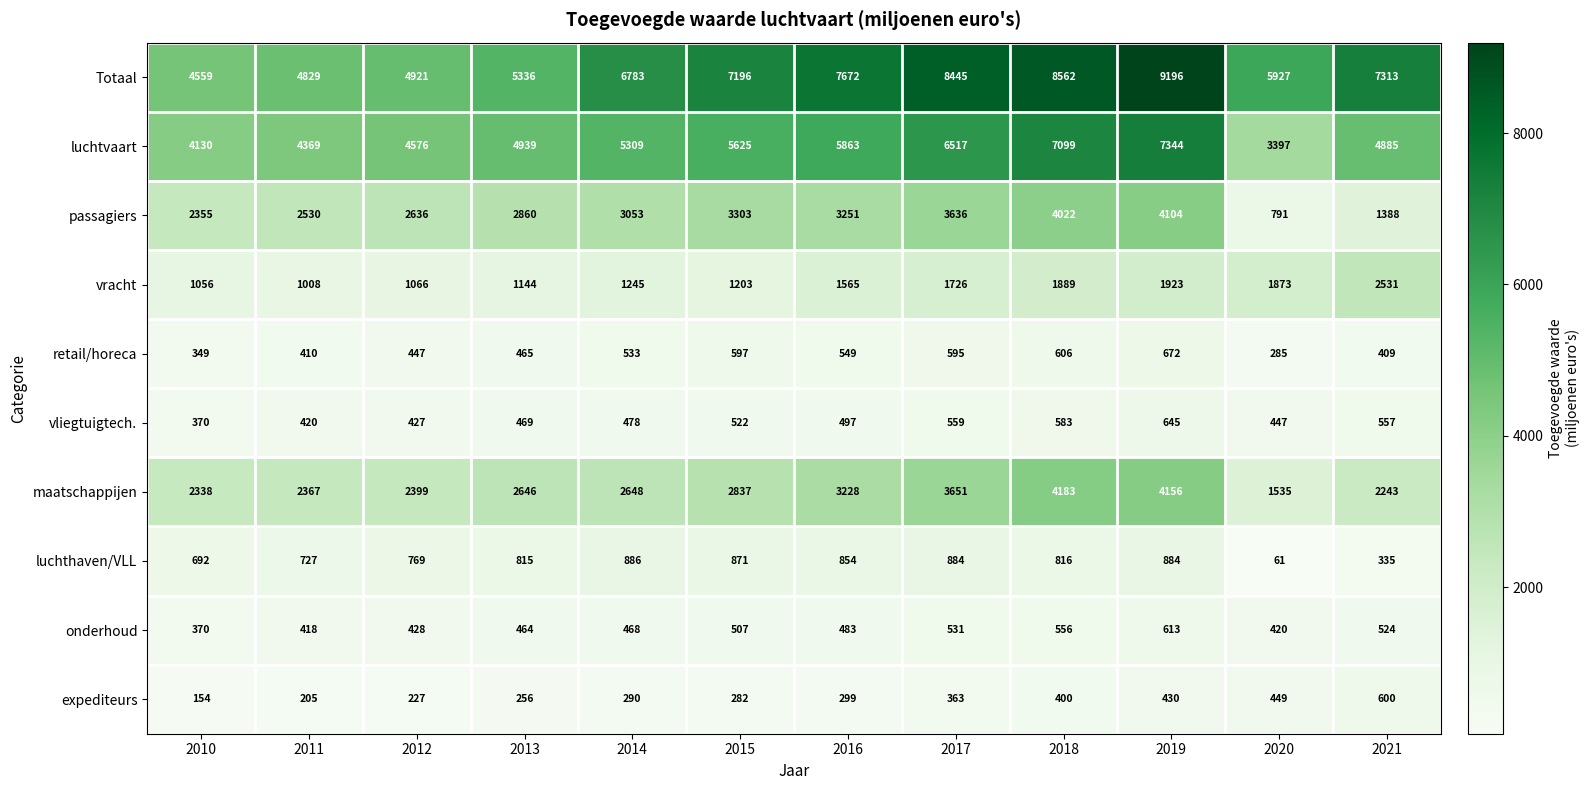

What is the total value across all series at 2015?

22943